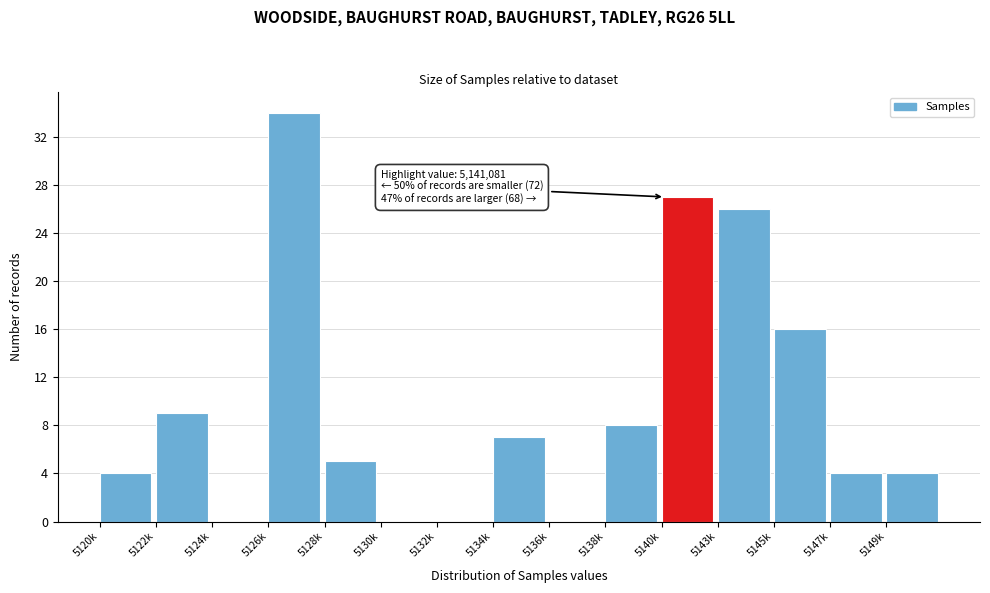

Reading left to right, what are all the values shown in this chart?

5120k=4	5122k=9	5124k=0	5126k=34	5128k=5	5130k=0	5132k=0	5134k=7	5136k=0	5138k=8	5140k=27	5143k=26	5145k=16	5147k=4	5149k=4